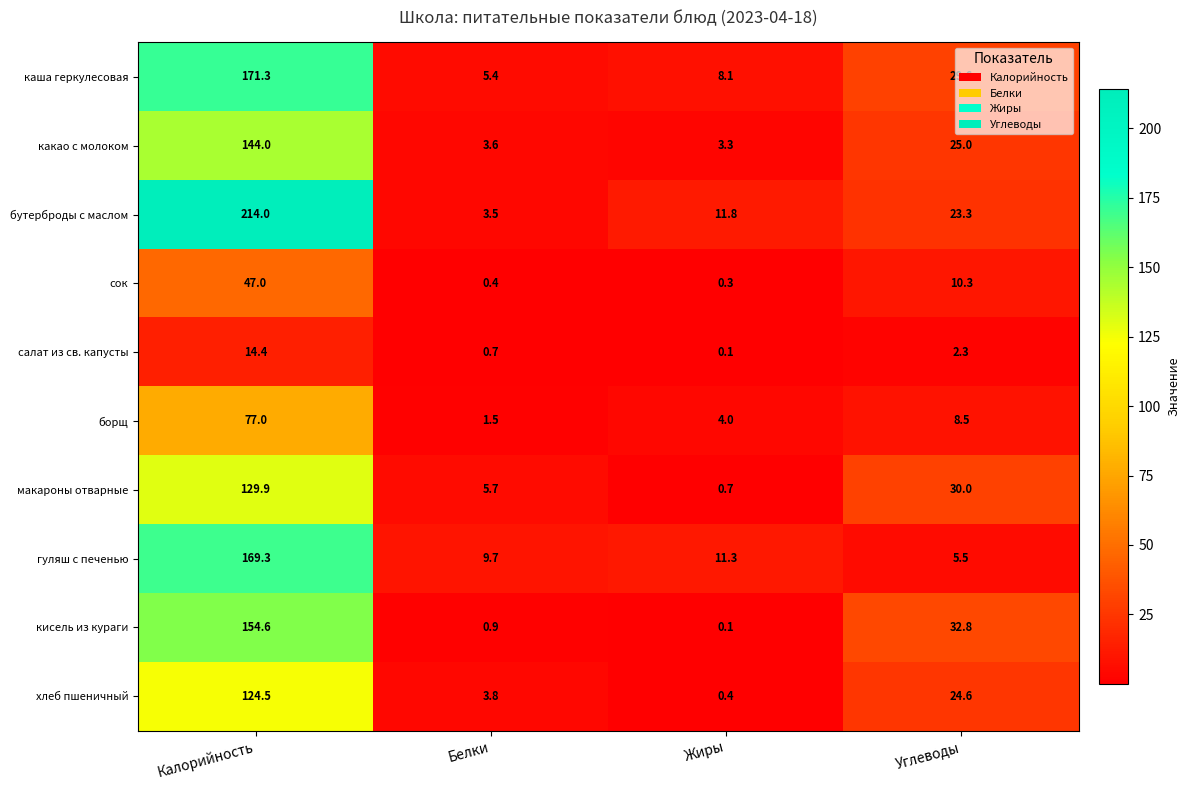

Which category has the lowest value across all series?

Жиры